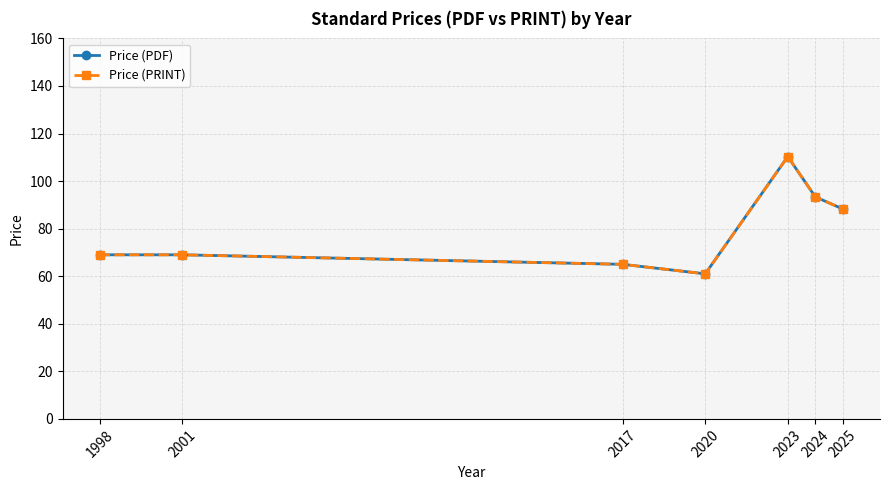

Which series has the largest total across all categories?

Price (PDF)